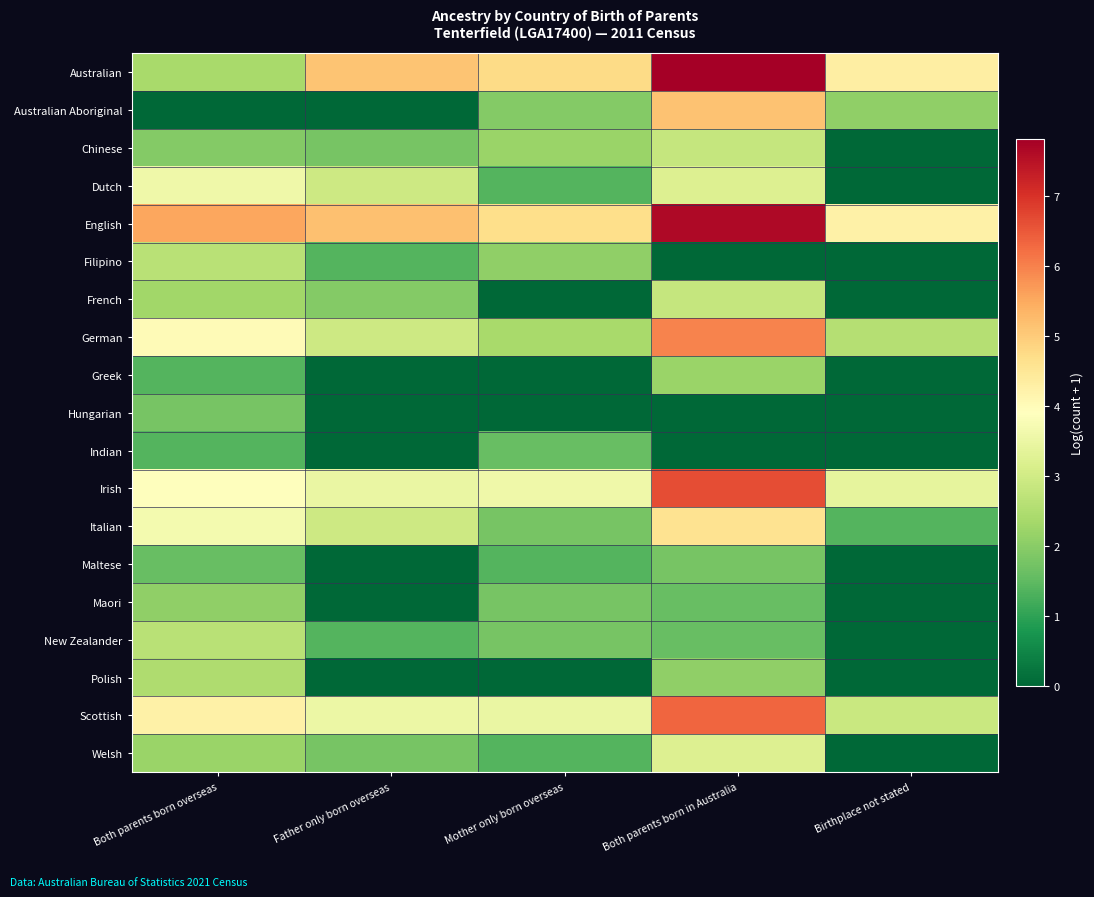

At how many categories does at least one series exceed 1?

5